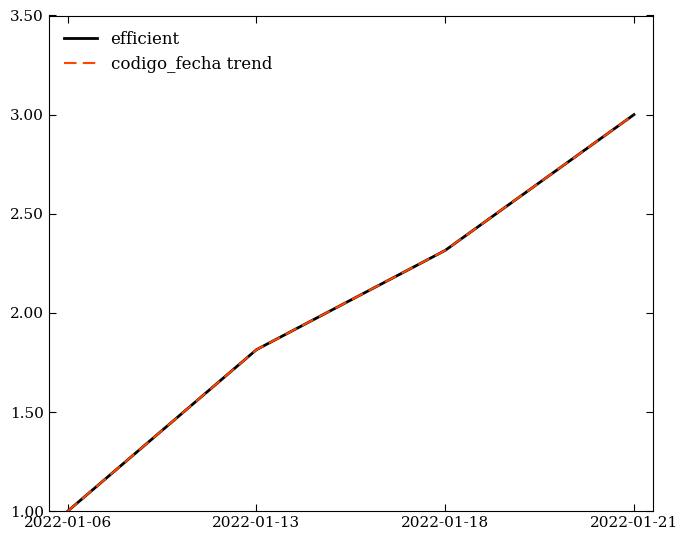

Does the chart have visible grid lines?

No